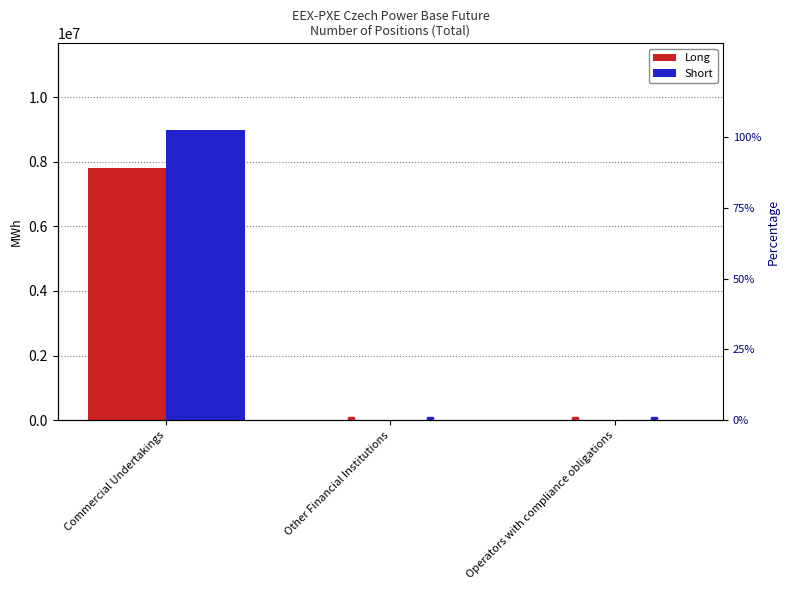

Reading left to right, transcribe all the data shown in this chart.

Long: 7814695.0	0.0	0.0
Short: 8972987.0	0.0	0.0
Long %: 87.1	0.0	0.0
Short %: 100.0	0.0	0.0